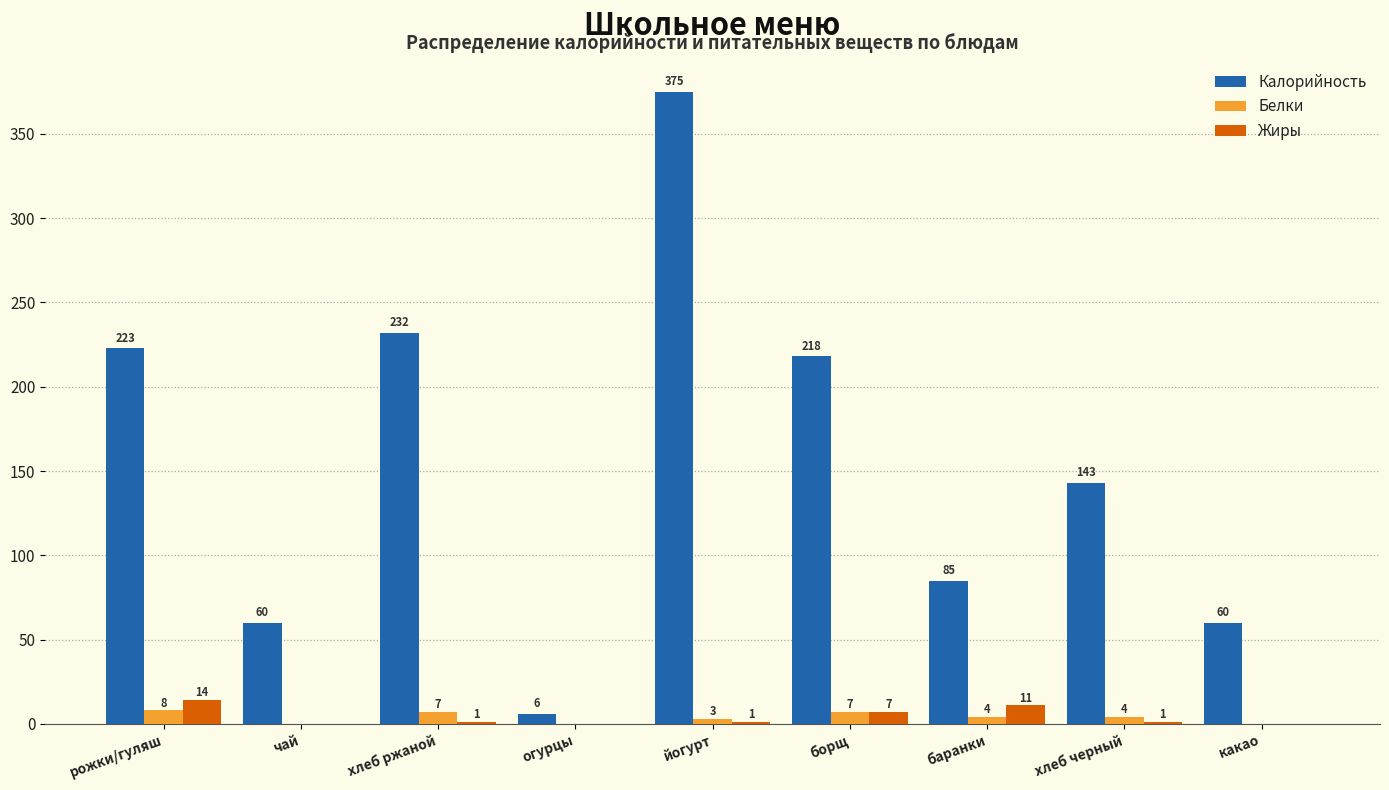

Reading left to right, what are all the values shown in this chart?

Калорийность: рожки/гуляш=223	чай=60	хлеб ржаной=232	огурцы=6	йогурт=375	борщ=218	баранки=85	хлеб черный=143	какао=60
Белки: рожки/гуляш=8	чай=0	хлеб ржаной=7	огурцы=0	йогурт=3	борщ=7	баранки=4	хлеб черный=4	какао=0
Жиры: рожки/гуляш=14	чай=0	хлеб ржаной=1	огурцы=0	йогурт=1	борщ=7	баранки=11	хлеб черный=1	какао=0